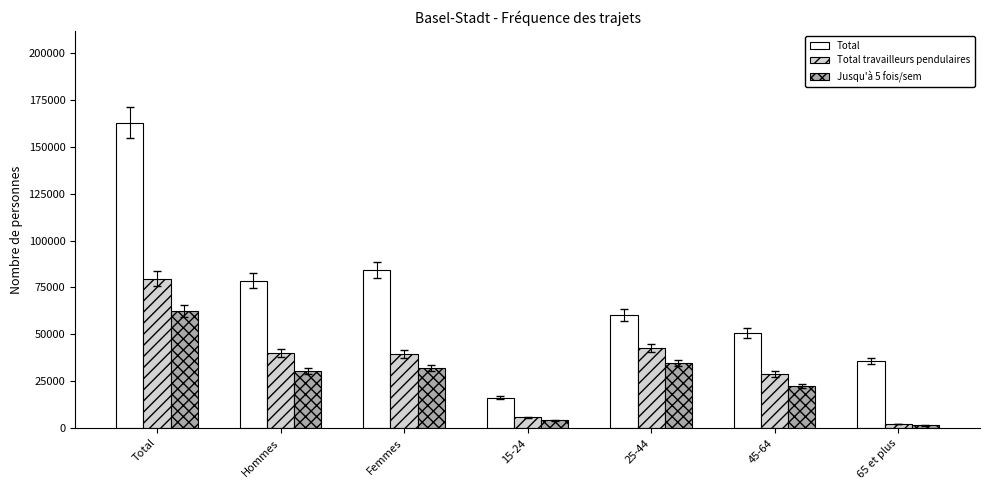

The Total travailleurs pendulaires series shows 62163.3 at Femmes. True or false?

False